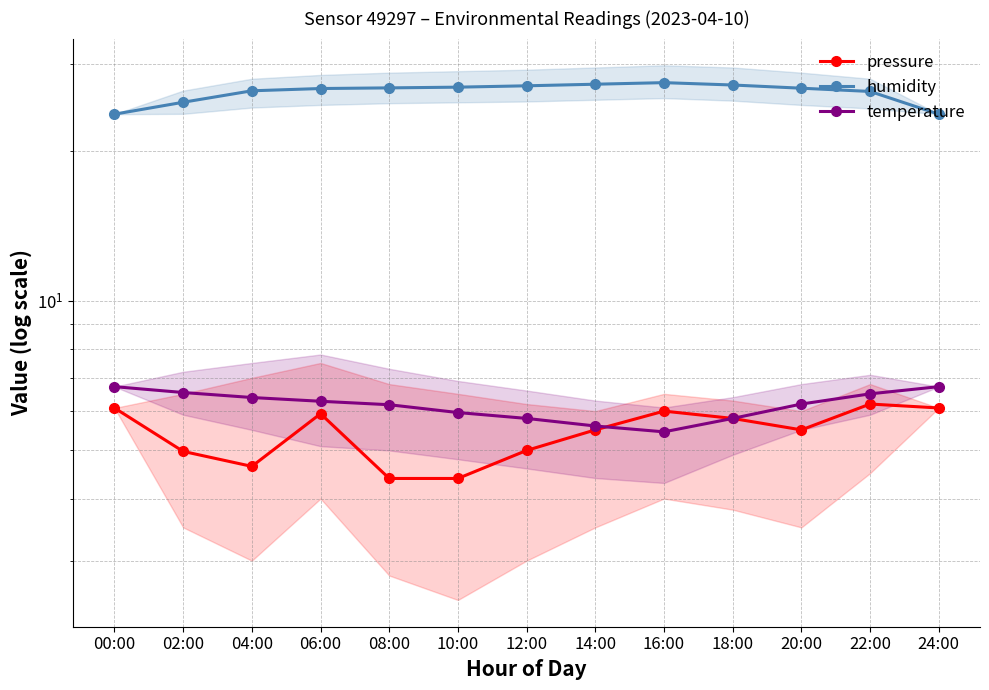

What is the label of the 6th point from the left?

10:00